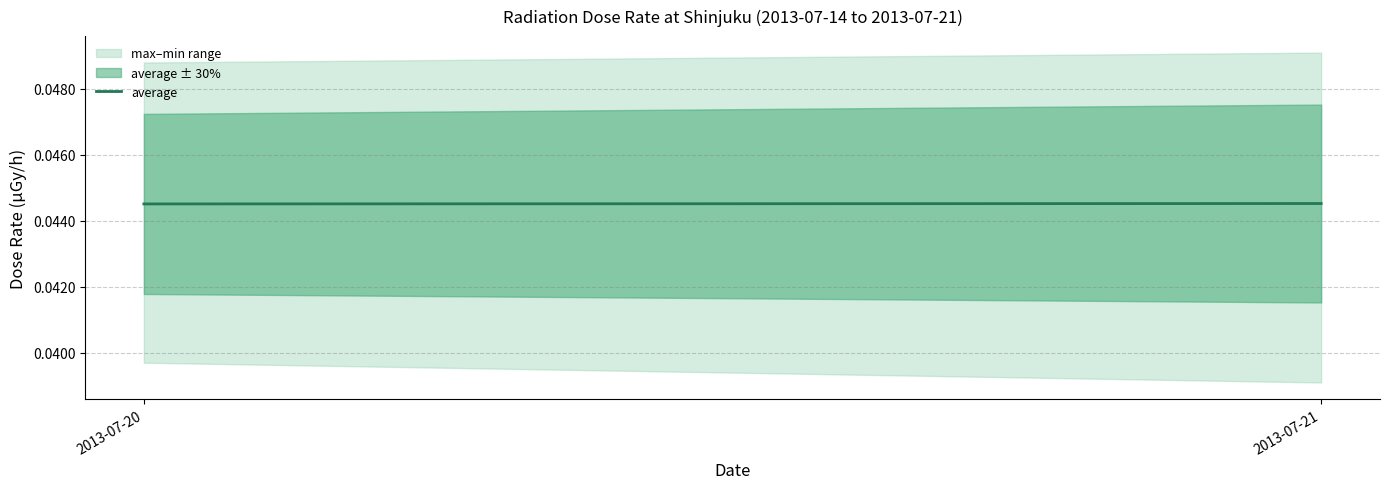

How many values are between 0 and 1?

2